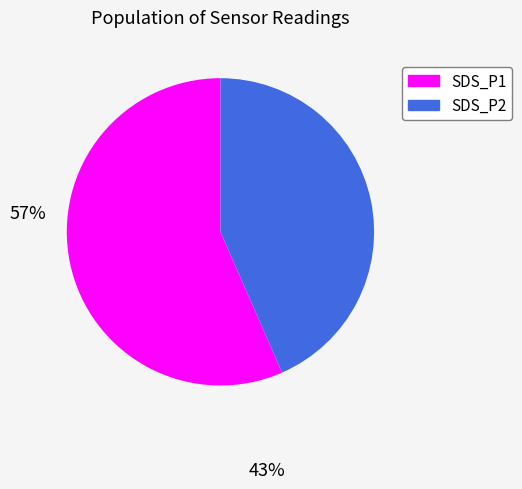

What is the largest slice in the pie chart?

SDS_P1